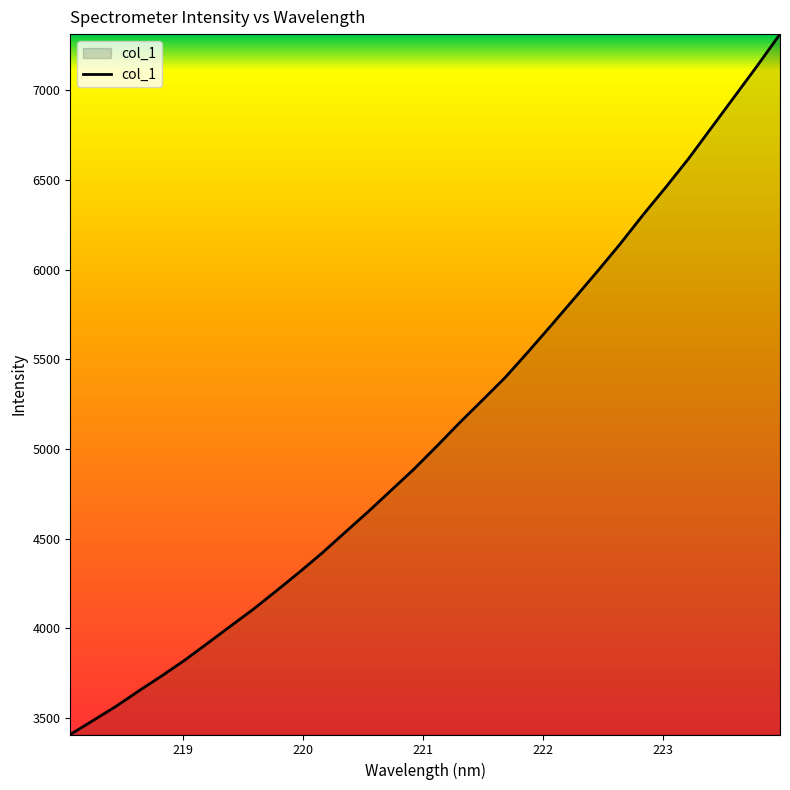

What is the greatest value displayed?

7313.3